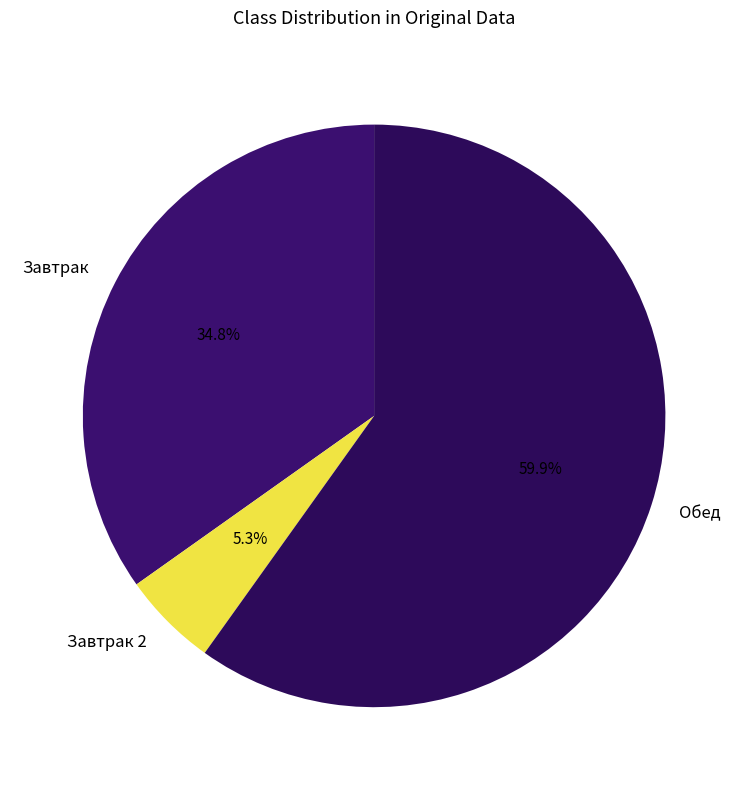

Is there a majority slice in this chart?

Yes